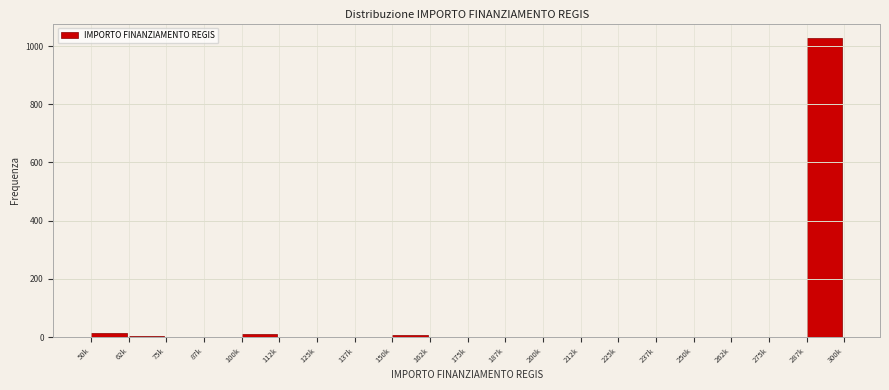

The value at 250k is -346. True or false?

False